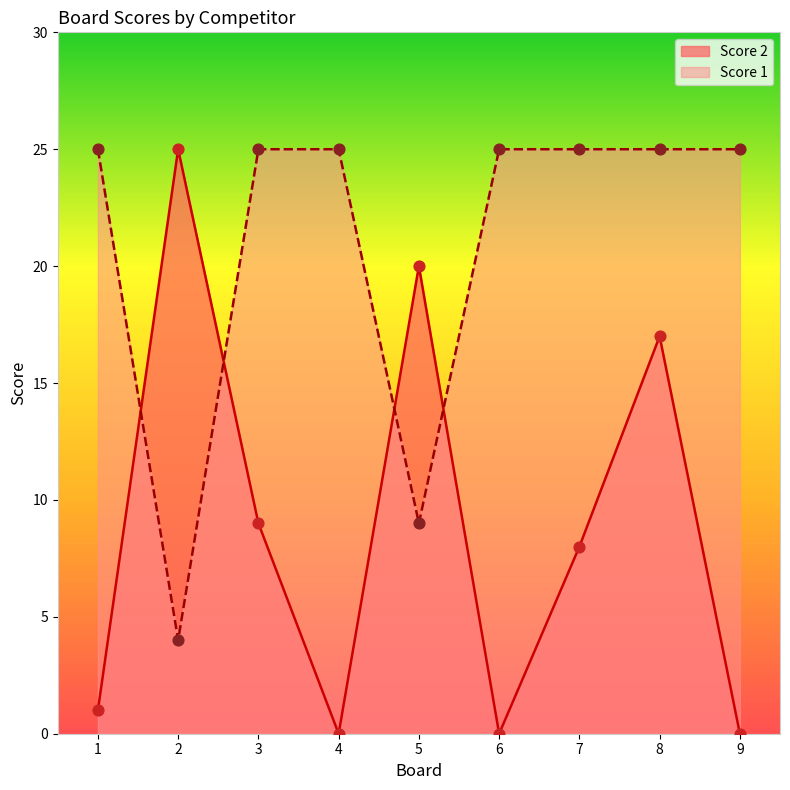

What is the total value across all series at 8?

42